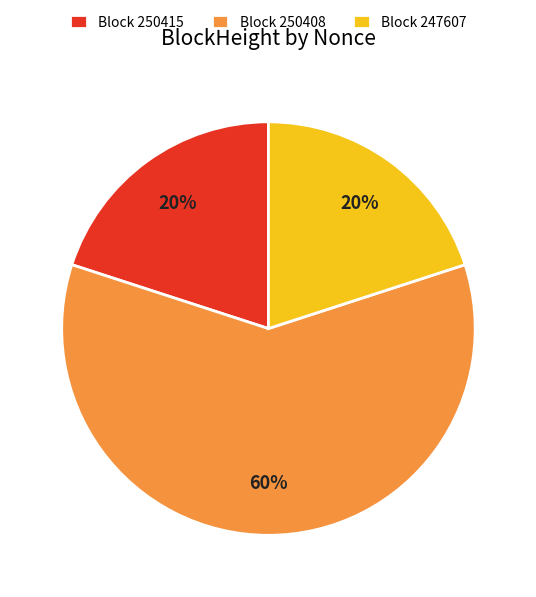

What percentage is the Block 250415 slice, to the nearest percent?

20%